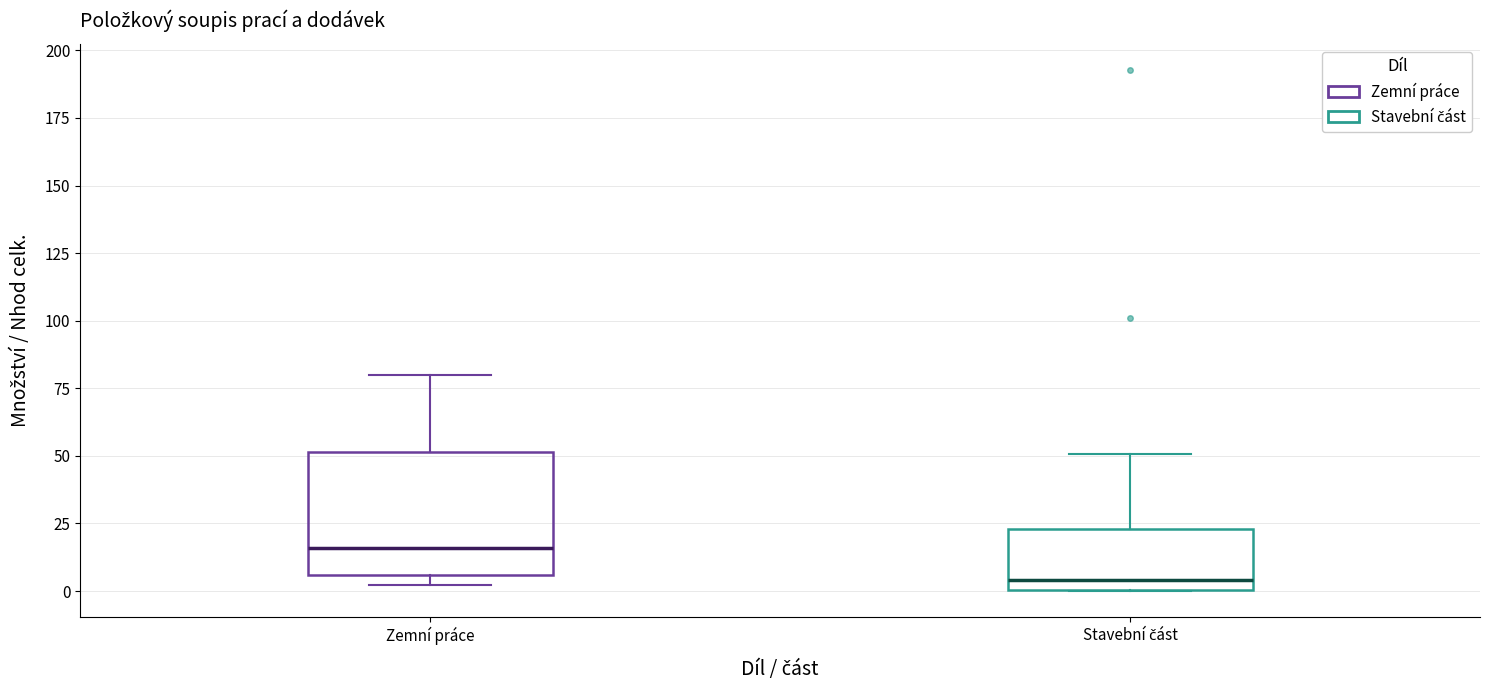

Where does the median line of the box for Zemní práce sit on the y-axis? The values are not printed on the chart, so give them approximately, as read against the axis.

15